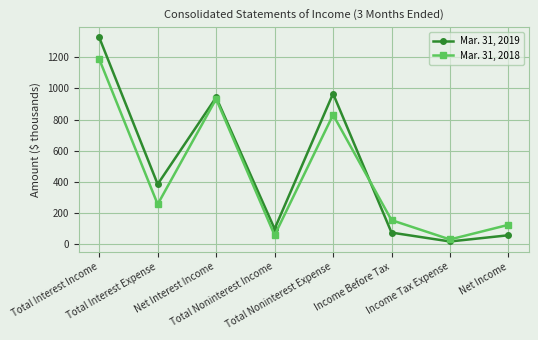

Which series has the largest range (max minus min)?

Mar. 31, 2019